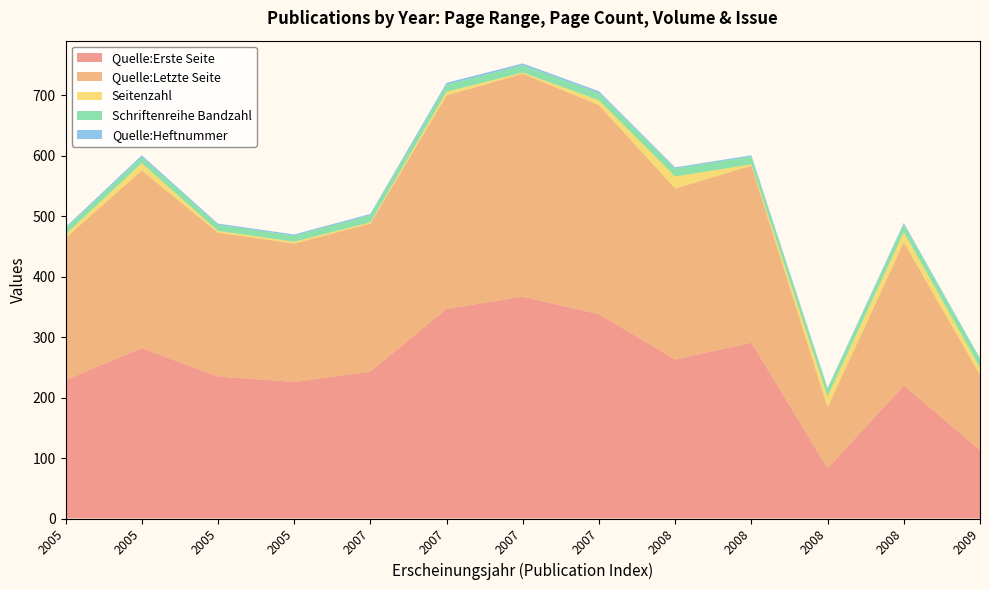

Reading right to left, extract all data points from this chart.

Quelle:Erste Seite: 113	220	83	291	263	338	367	347	243	226	235	282	229
Quelle:Letzte Seite: 125	237	101	293	283	346	369	353	245	229	238	294	235
Seitenzahl: 12	17	18	2	20	8	2	6	2	3	3	12	6
Schriftenreihe Bandzahl: 14	13	13	13	13	12	12	12	12	10	10	10	10
Quelle:Heftnummer: 1	2	1	2	2	3	3	3	2	2	2	3	2